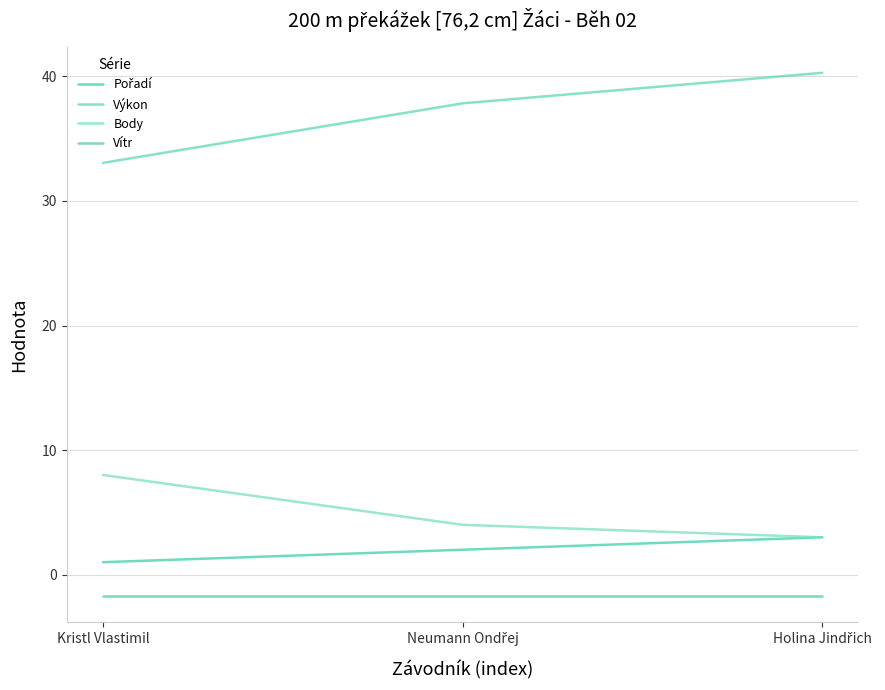

At which label does Pořadí first exceed 2?

Holina Jindřich